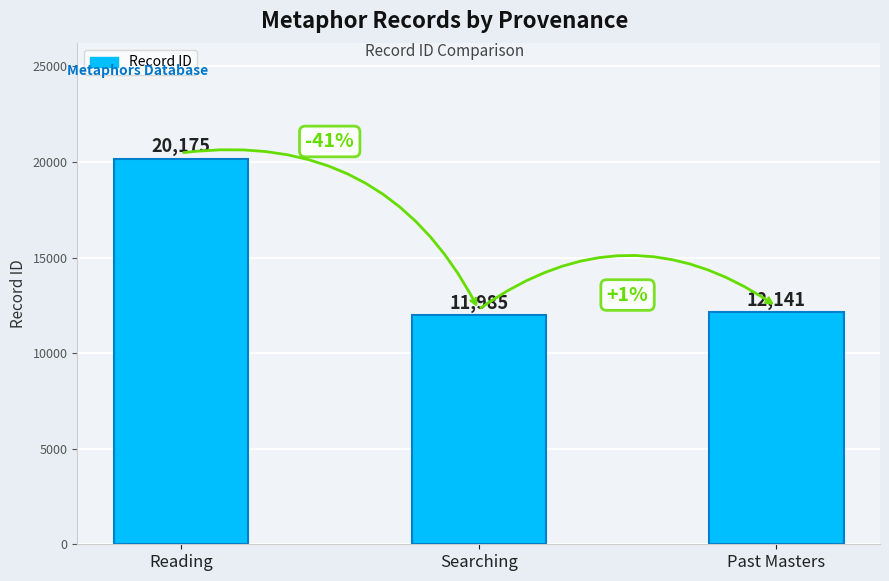

What position from the right is Searching?

2